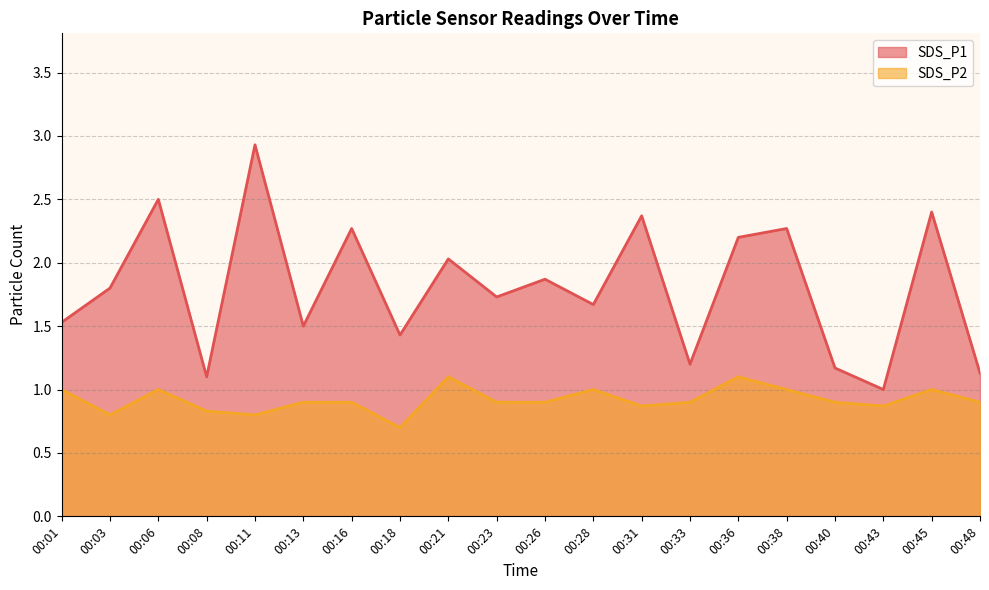

Rank the categories by SDS_P2 value from lowest to highest.

00:18, 00:03, 00:11, 00:08, 00:31, 00:43, 00:13, 00:16, 00:23, 00:26, 00:33, 00:40, 00:48, 00:01, 00:06, 00:28, 00:38, 00:45, 00:21, 00:36